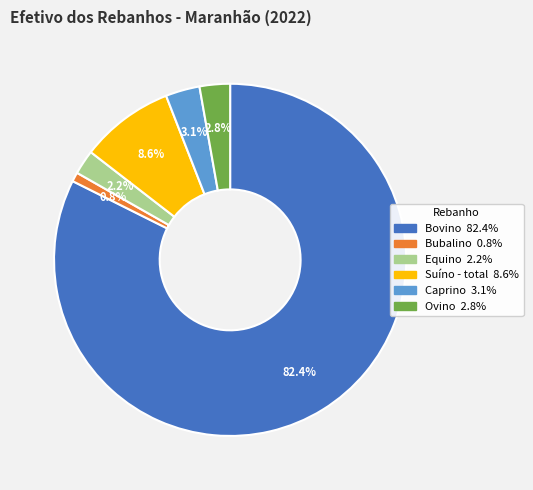

Which has a higher value, Bovino or Suíno - total?

Bovino